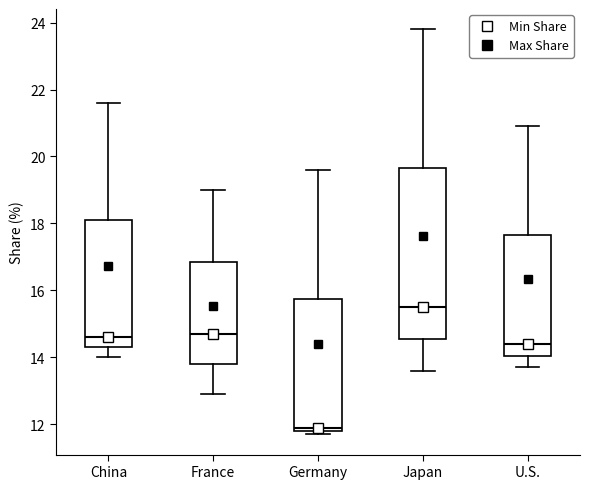

Reading left to right, transcribe this box plot: for each box, give where its median line is, the range the box spans, and where its two whiskers end, as read against the y-axis. The values are not printed on the chart, so give them approximately, as read against the axis.

China: median 14.6, box 14.4 to 18.2, whiskers 14.0 to 21.6
France: median 14.8, box 13.8 to 16.8, whiskers 13.0 to 19.0
Germany: median 12.0, box 11.8 to 15.8, whiskers 11.8 (just below the box's lower edge) to 19.6
Japan: median 15.6, box 14.6 to 19.6, whiskers 13.6 to 23.8
U.S.: median 14.4, box 14.0 to 17.6, whiskers 13.8 to 21.0